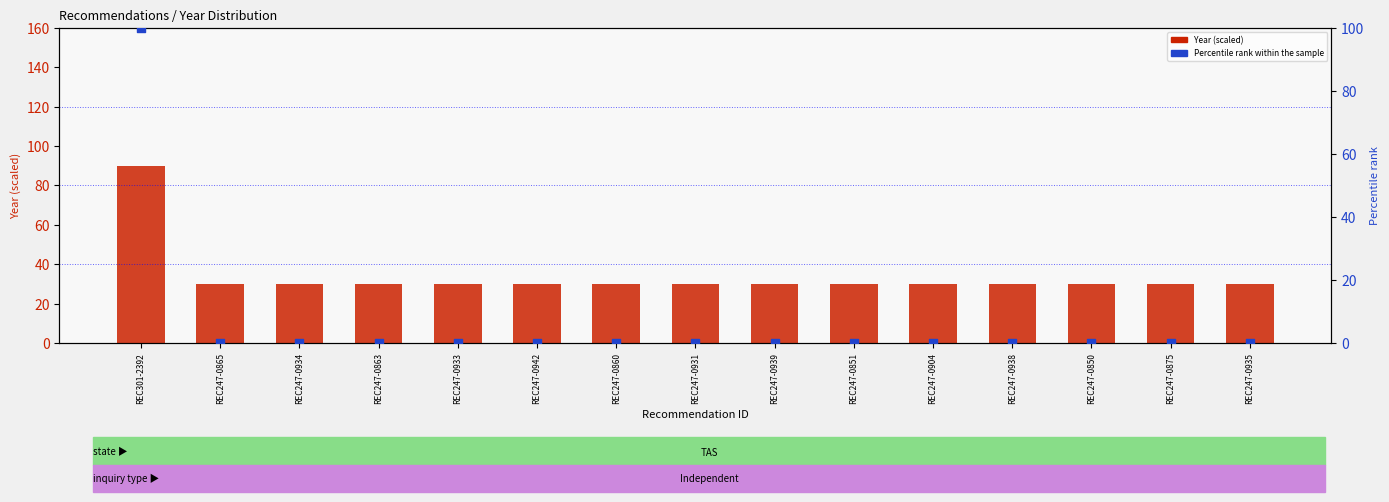

Which series has the largest total across all categories?

Year (scaled)